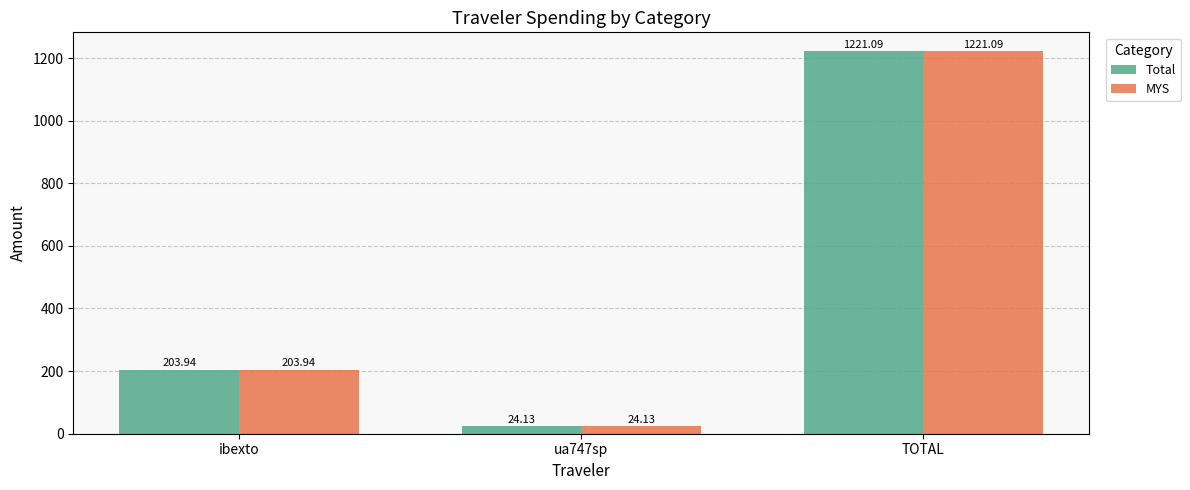

Reading left to right, list all the values displayed in this chart.

Total: ibexto=203.9	ua747sp=24.1	TOTAL=1221.1
MYS: ibexto=203.9	ua747sp=24.1	TOTAL=1221.1